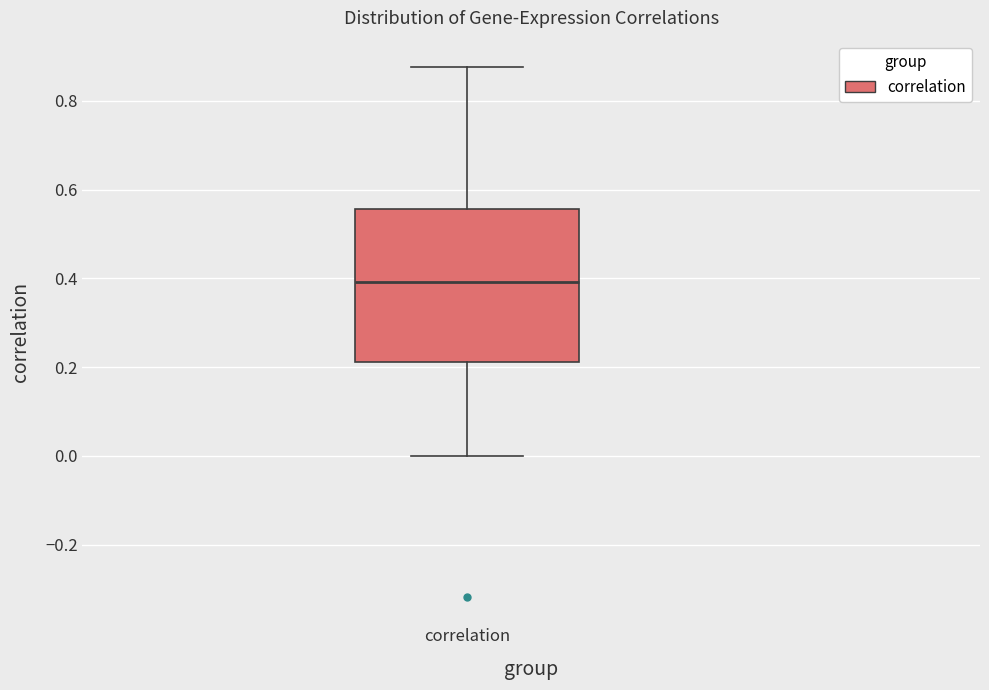

Read this box plot against the y-axis: the position of the median line, the range covered by the box, and the ends of both whiskers. The values are not printed on the chart, so give them approximately, as read against the axis.

median 0.40, box 0.22 to 0.56, whiskers 0.00 to 0.88